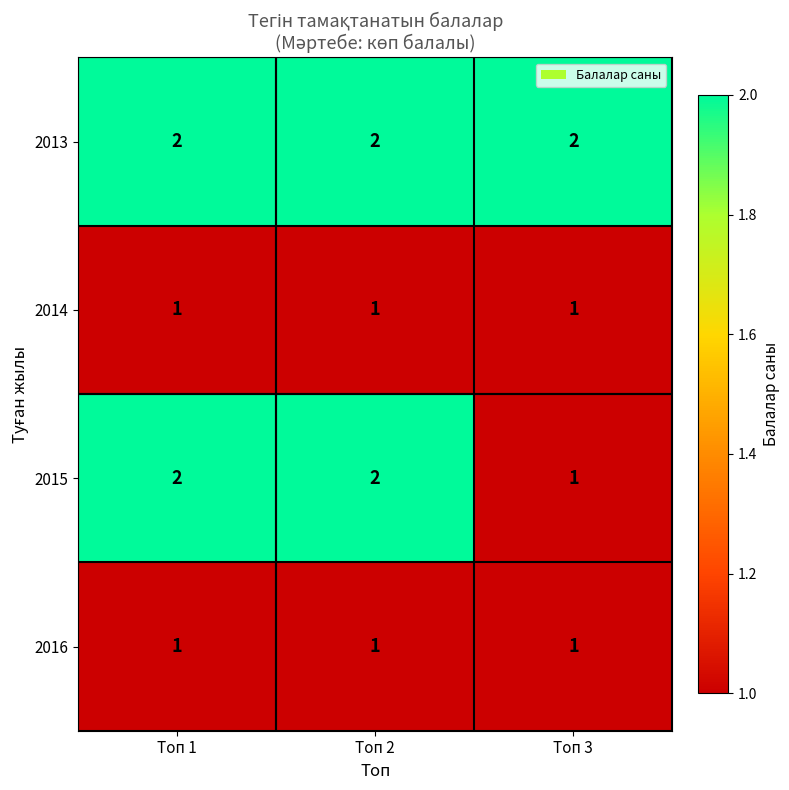

Reading right to left, what are all the values shown in this chart?

2013: Топ 3=2	Топ 2=2	Топ 1=2
2014: Топ 3=1	Топ 2=1	Топ 1=1
2015: Топ 3=1	Топ 2=2	Топ 1=2
2016: Топ 3=1	Топ 2=1	Топ 1=1